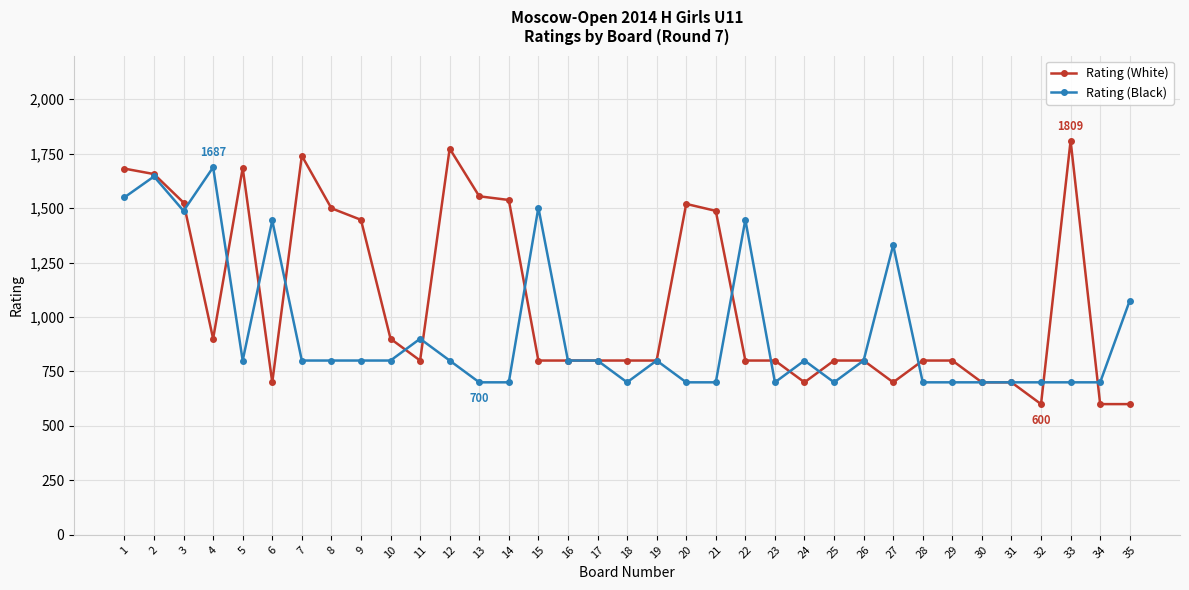

The Rating (White) series shows 800 at 15. True or false?

True